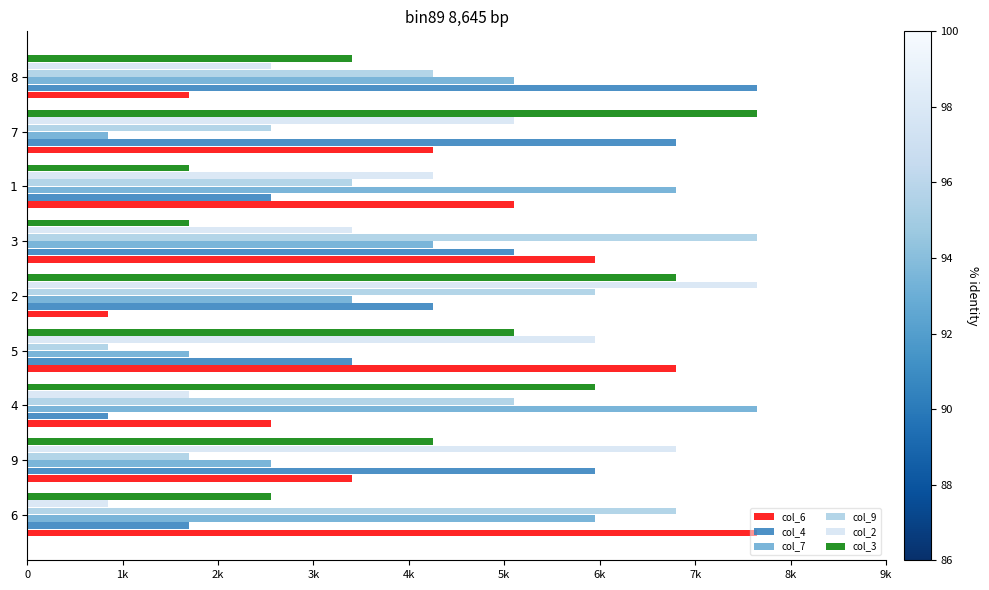

What are all the series names shown in the legend?

col_6, col_4, col_7, col_9, col_2, col_3